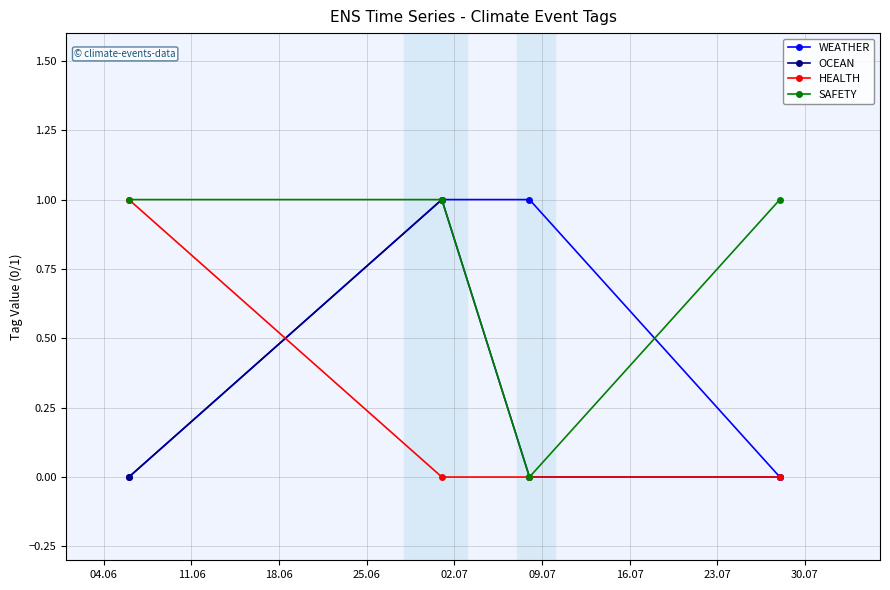

Which series has the largest total across all categories?

SAFETY